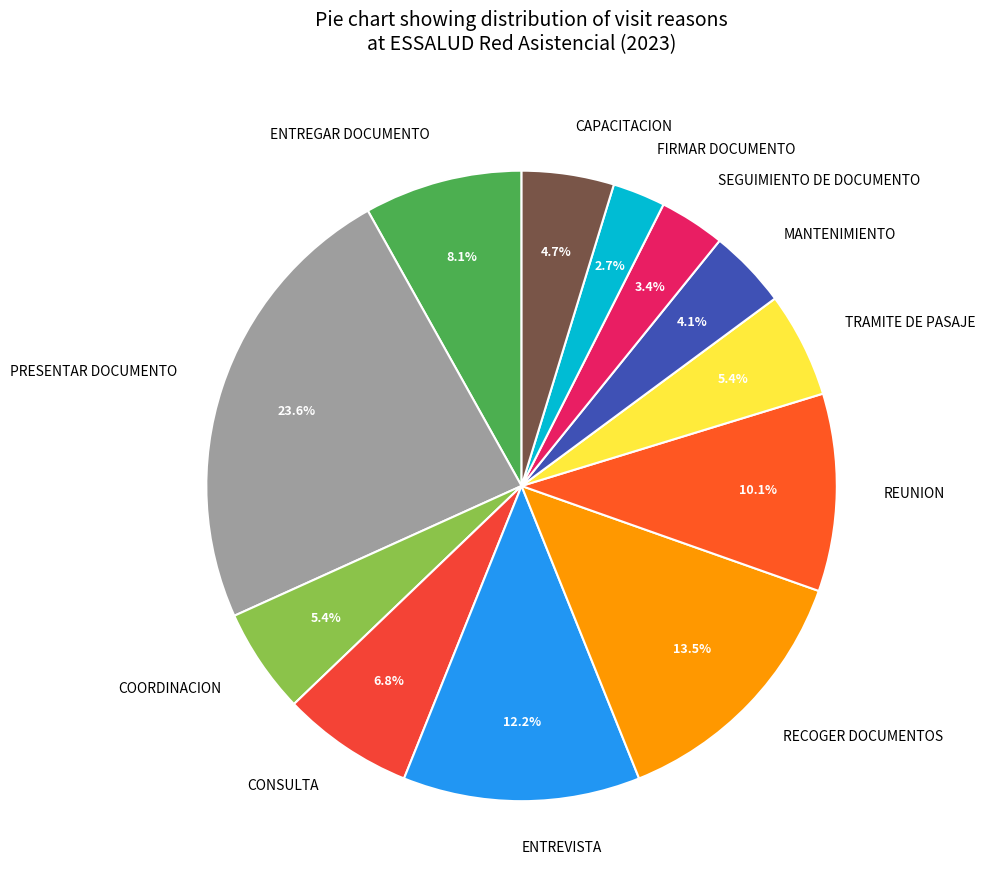

To the nearest percent, what portion does ENTREGAR DOCUMENTO represent?

8%